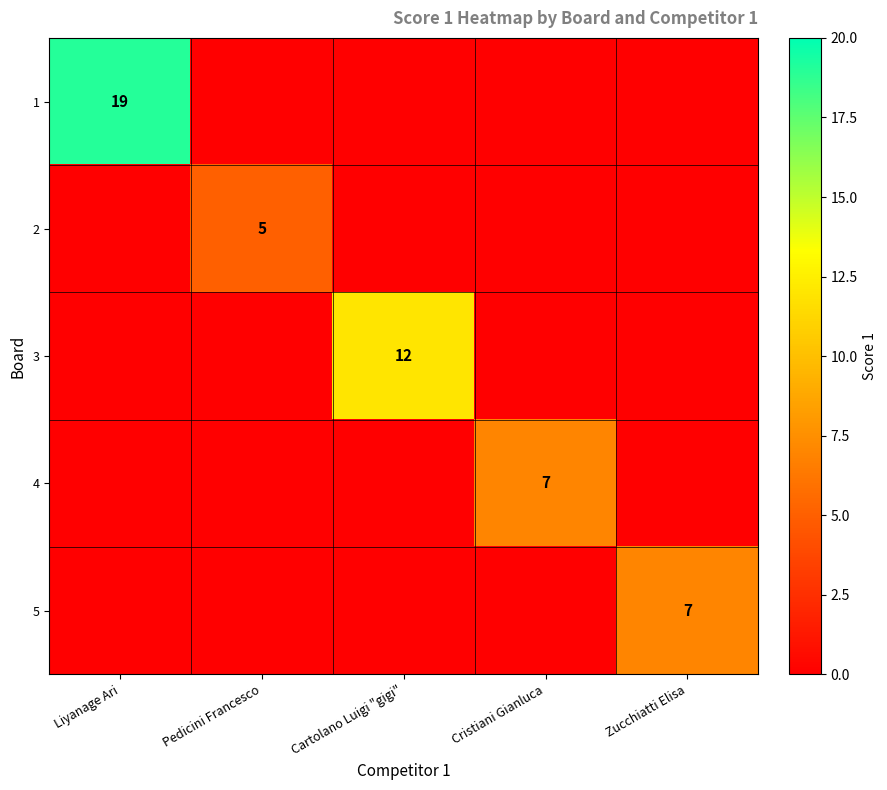

The value of 4 at Cristiani Gianluca is 2. True or false?

False